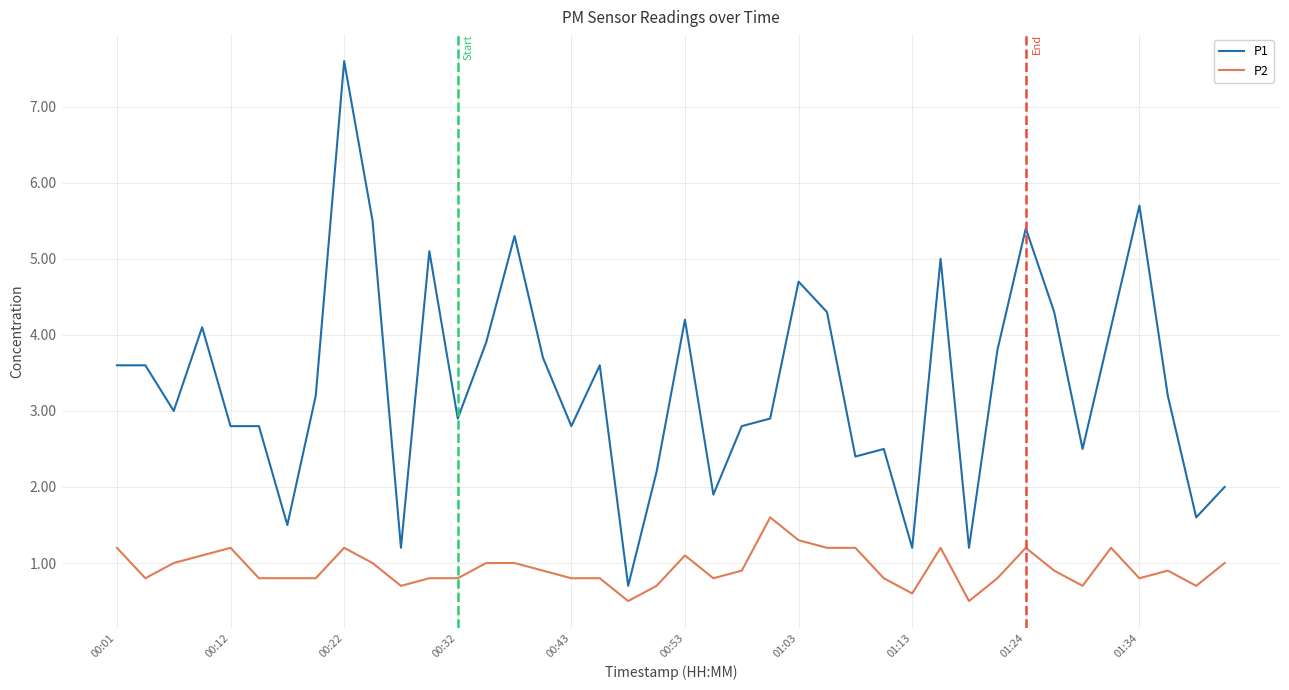

Does the chart display data point markers on the line(s)?

No